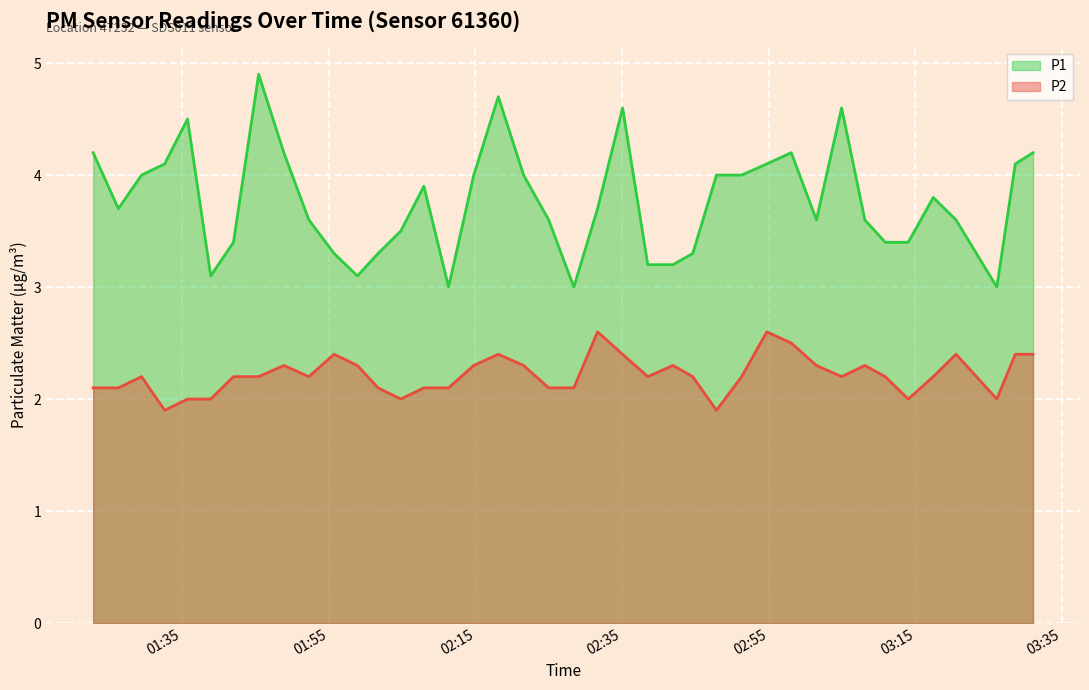

Which has a higher value, 2023-08-01T02:47:52 or 2023-08-01T01:55:43?

2023-08-01T02:47:52